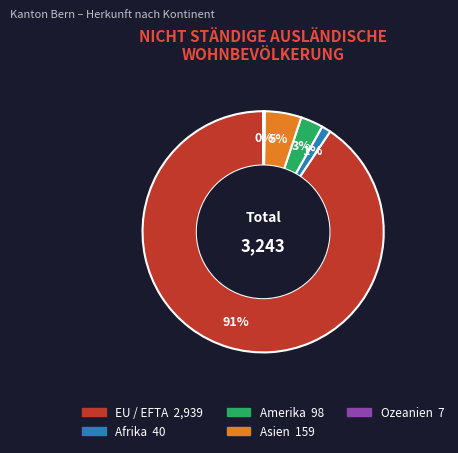

Which category has the biggest portion of the pie?

EU / EFTA